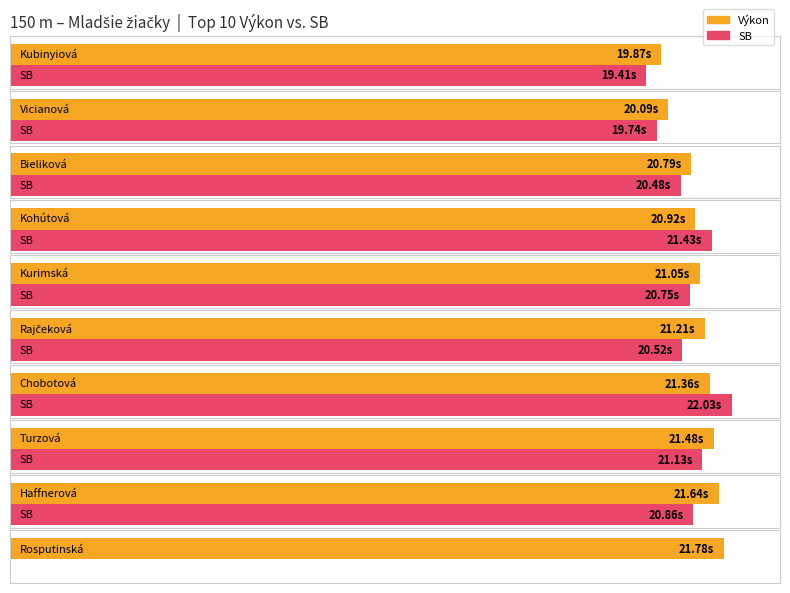

Count the number of data series in this chart.

2